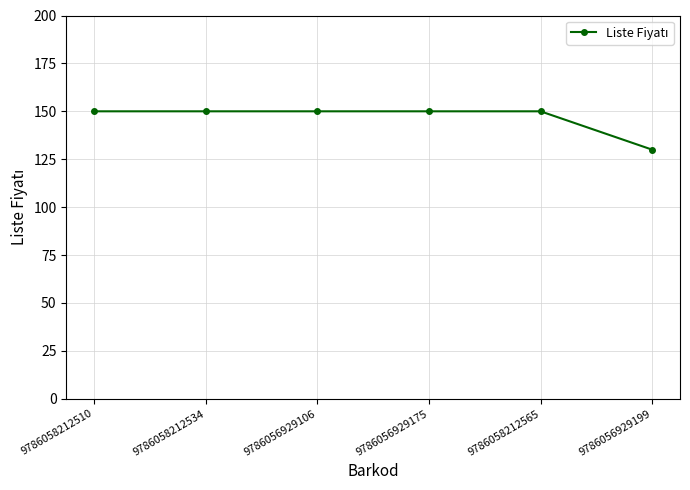

What value does the data have at 9786058212510?

150